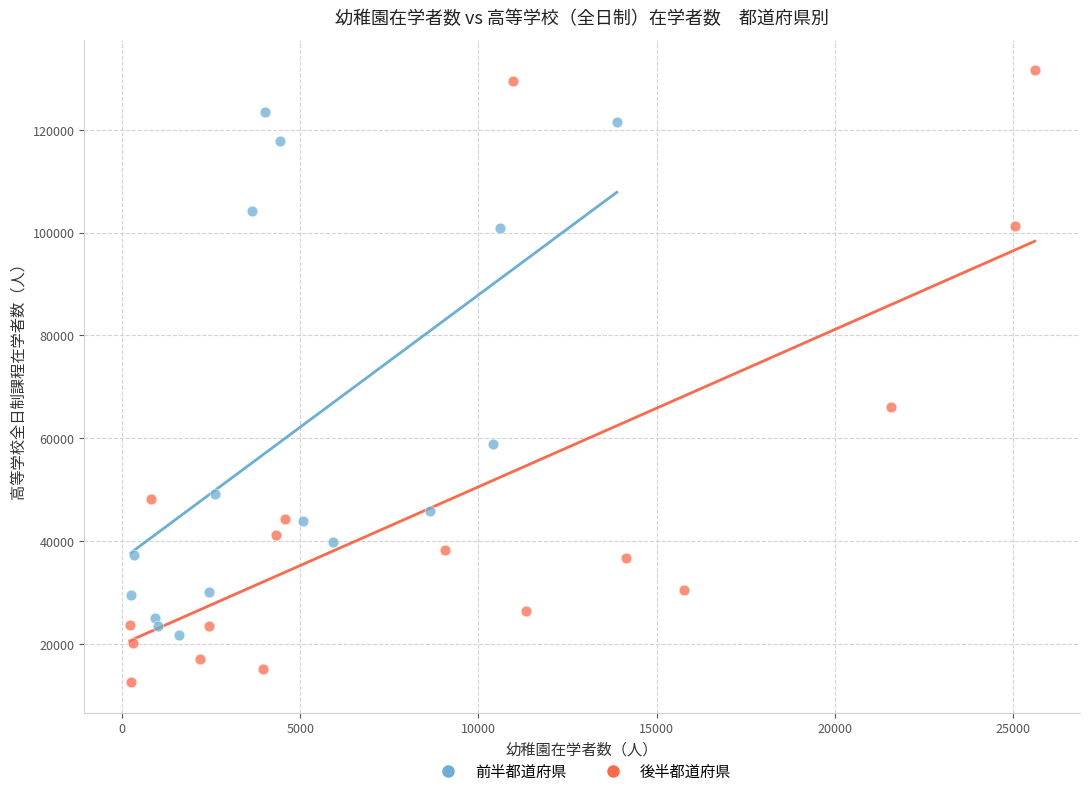

Which series reaches the minimum Y coordinate?

後半都道府県